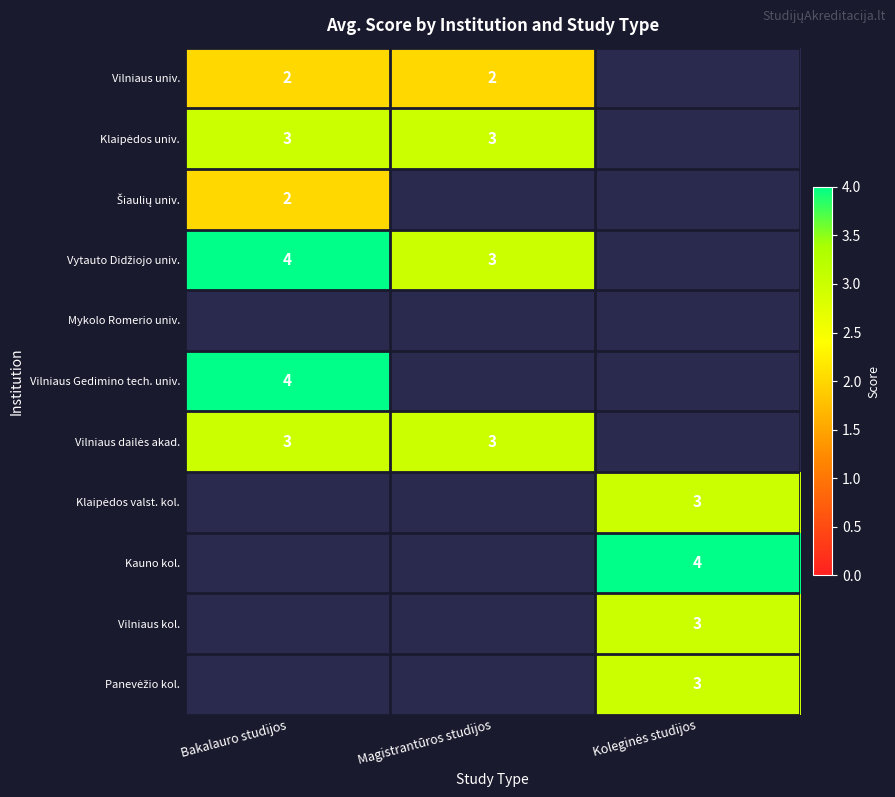

Where is Vilniaus dailės akad. nearest to the value 3?

Bakalauro studijos